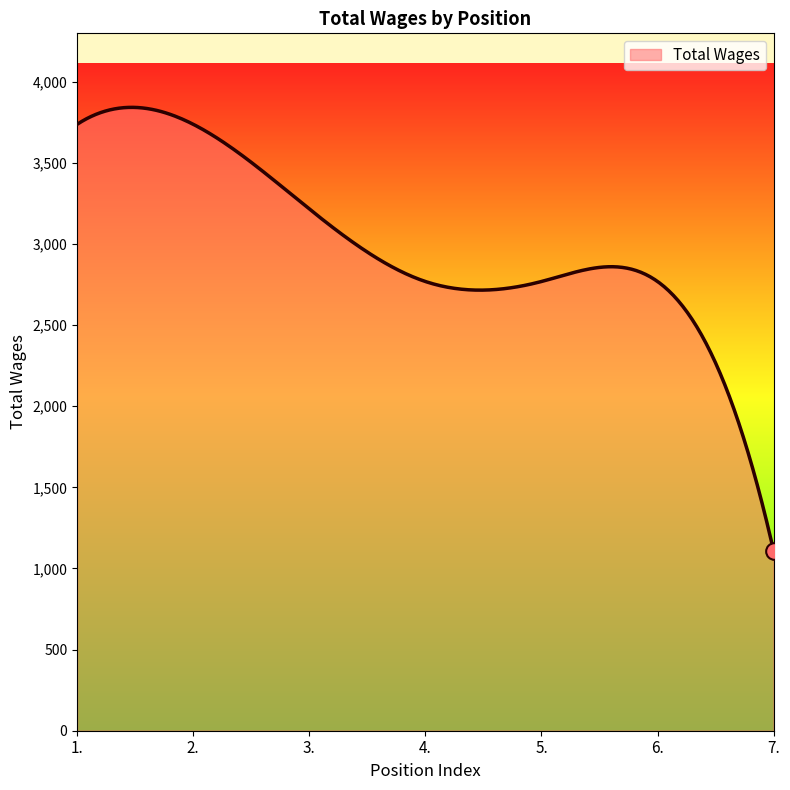

What is the greatest value displayed?

3842.4